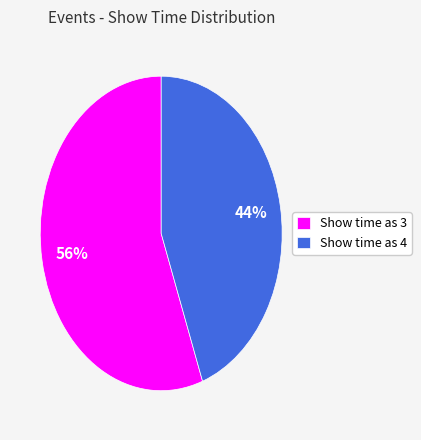

To the nearest percent, what is the average slice percentage?

50%